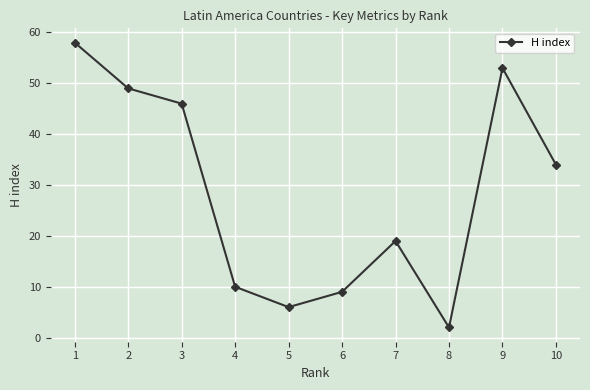

Is it true that the value at 6 is 12?

False